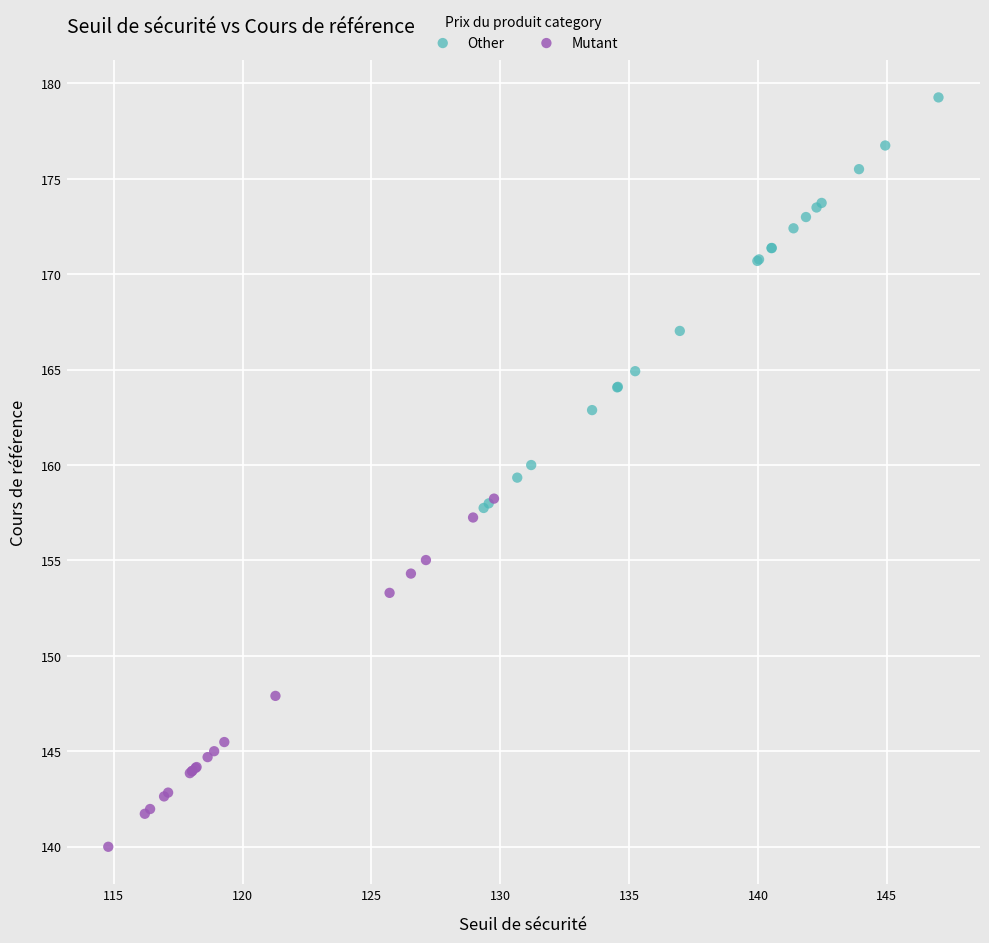

Which series contains the lowest Y value?

Mutant